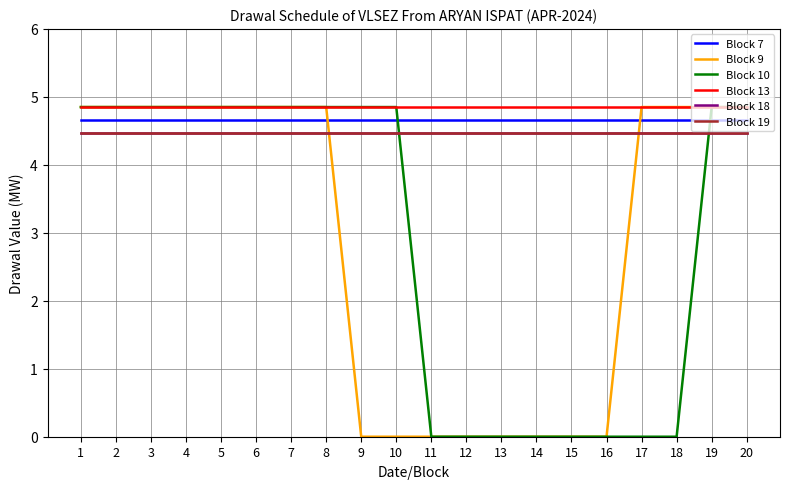

True or false: Block 7 has more than 2 points higher than both neighbors.

False